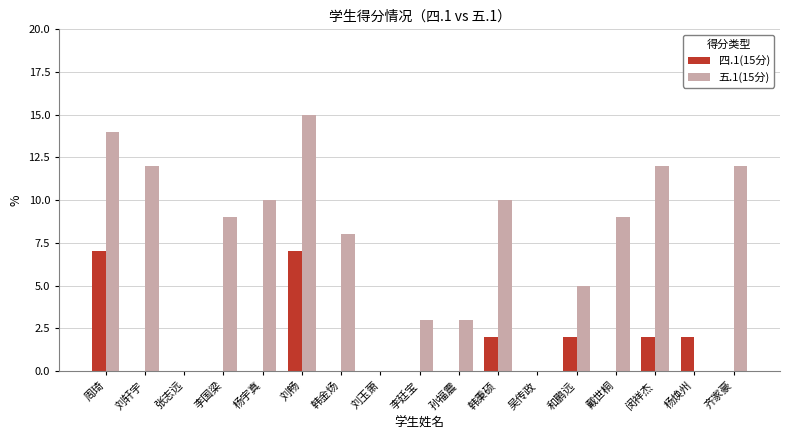

Reading left to right, list all the values displayed in this chart.

四.1(15分): 7	0	0	0	0	7	0	0	0	0	2	0	2	0	2	2	0
五.1(15分): 14	12	0	9	10	15	8	0	3	3	10	0	5	9	12	0	12